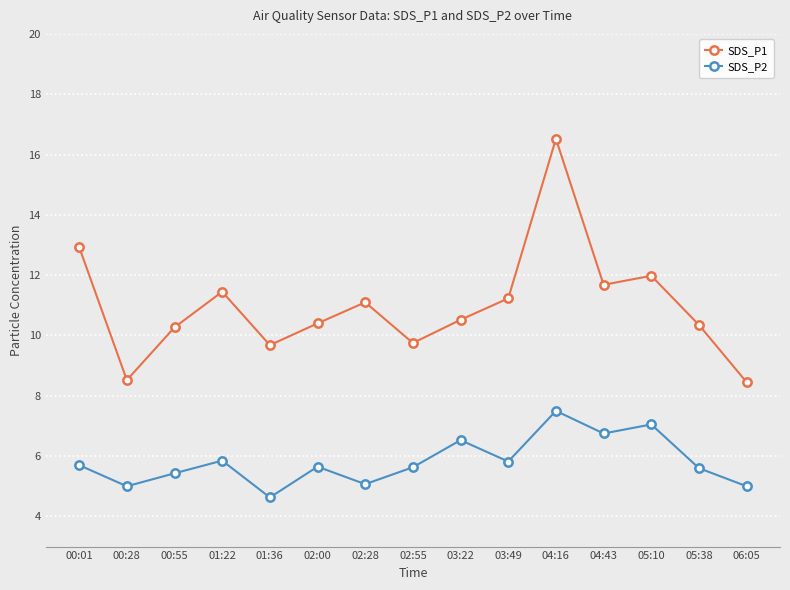

Is the value of SDS_P1 at 03:49 greater than the value of SDS_P2 at 06:05?

Yes